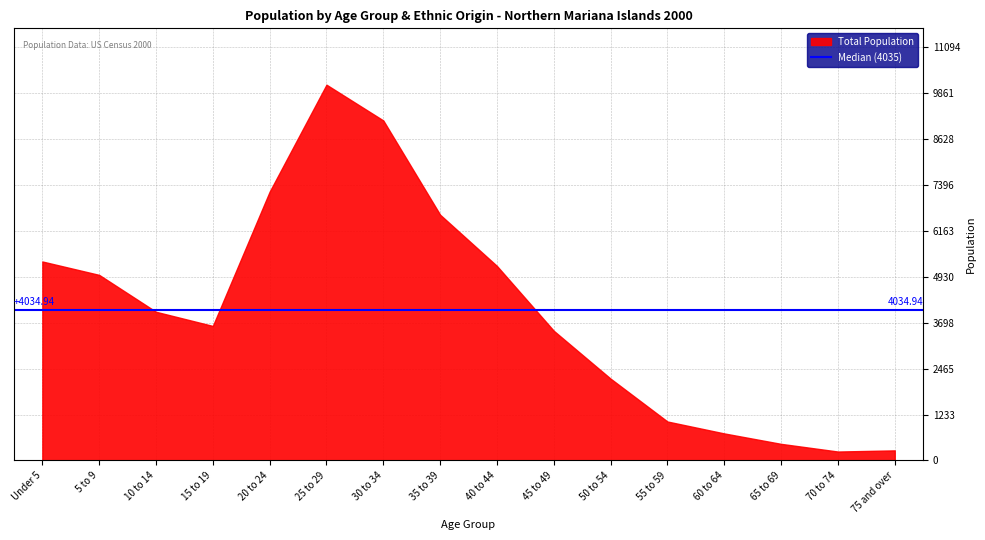

What is the ratio of the value at 15 to 19 to the value at 70 to 74?

15.1